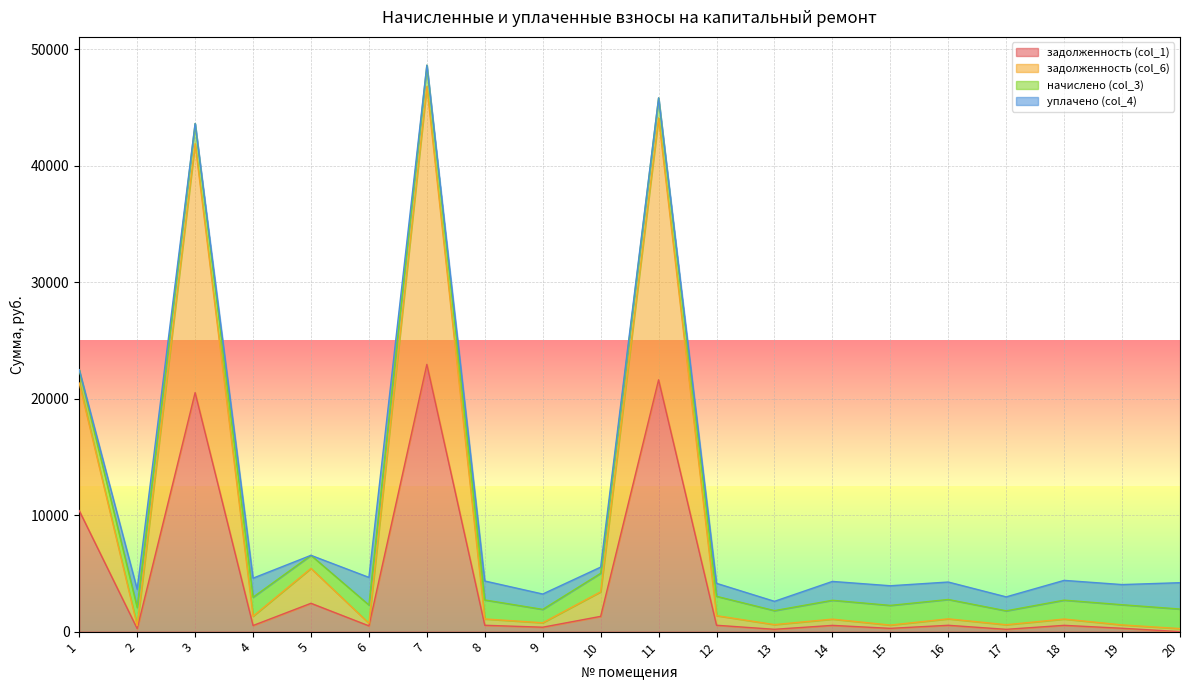

True or false: задолженность (col_1) and задолженность (col_6) intersect in this chart.

False